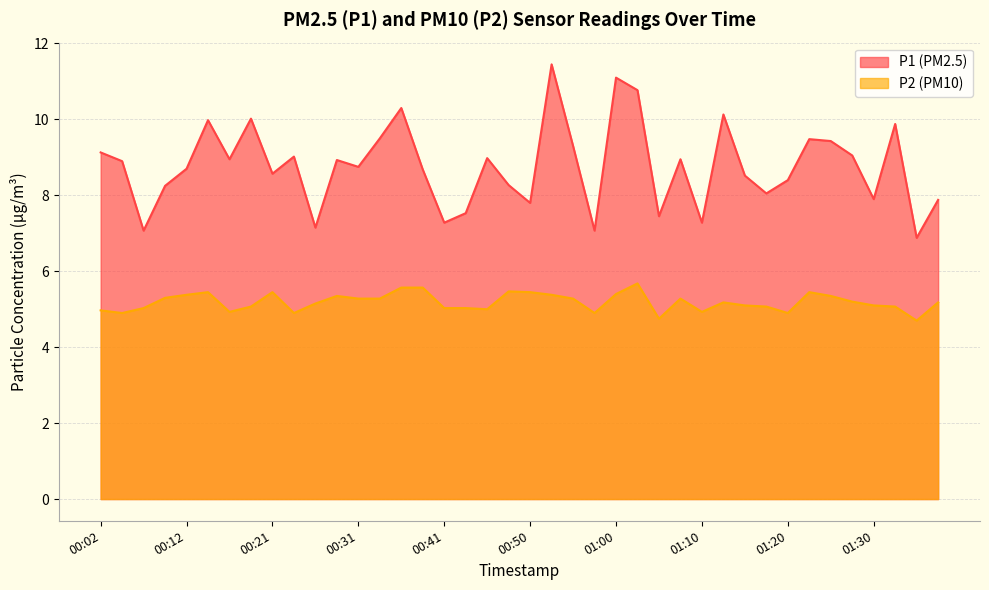

Which category has the lowest value in the P2 series?

01:35